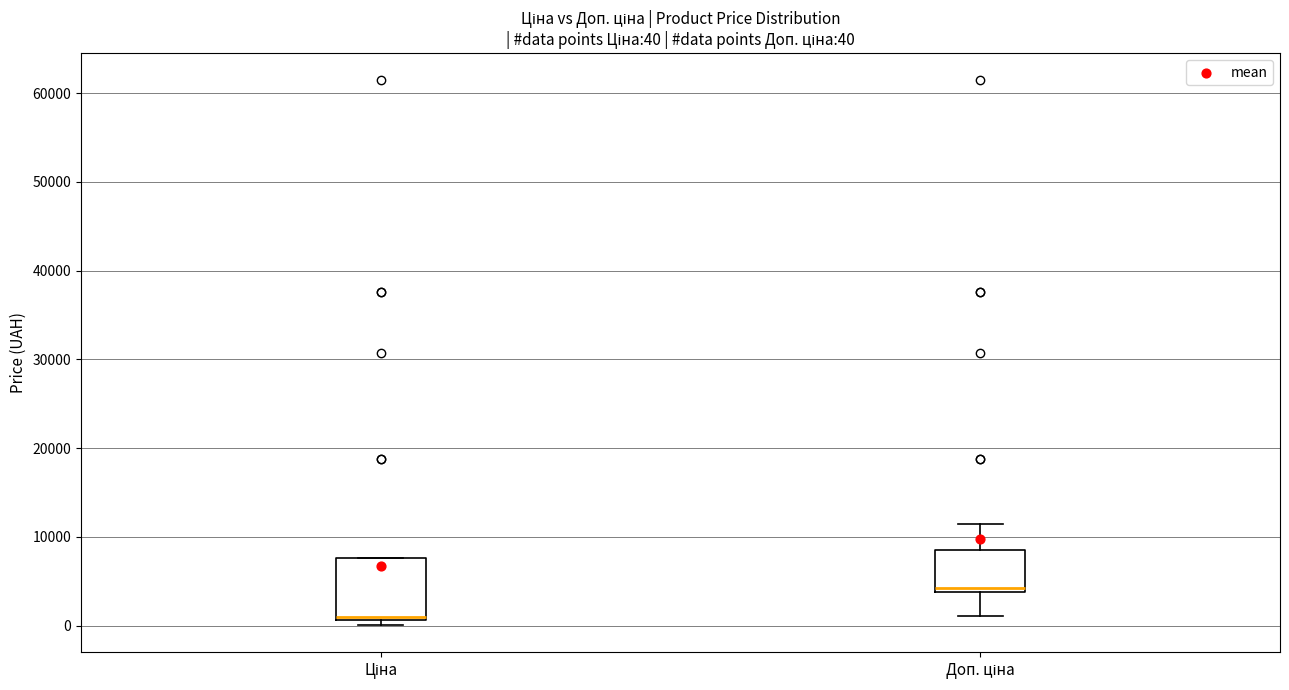

Which box is the tallest, from its lower edge to its upper edge?

Ціна